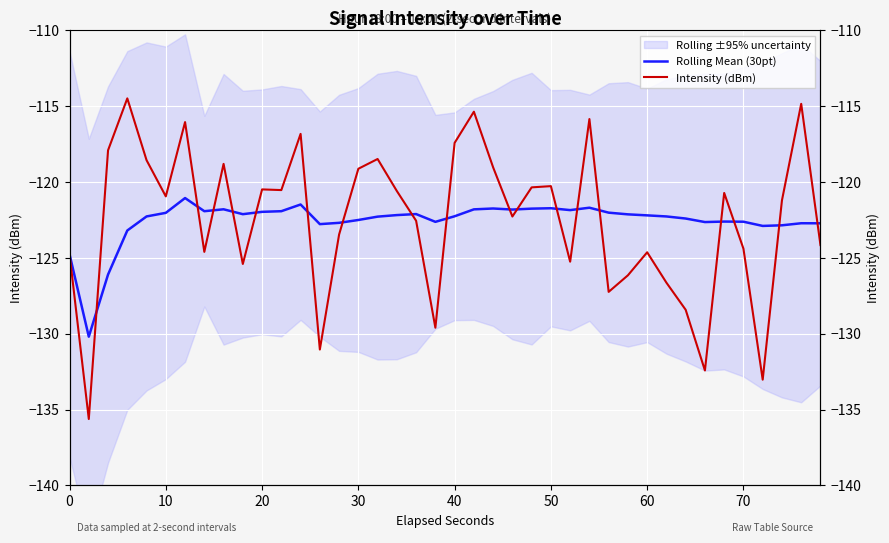

How many categories are shown in the chart?

40